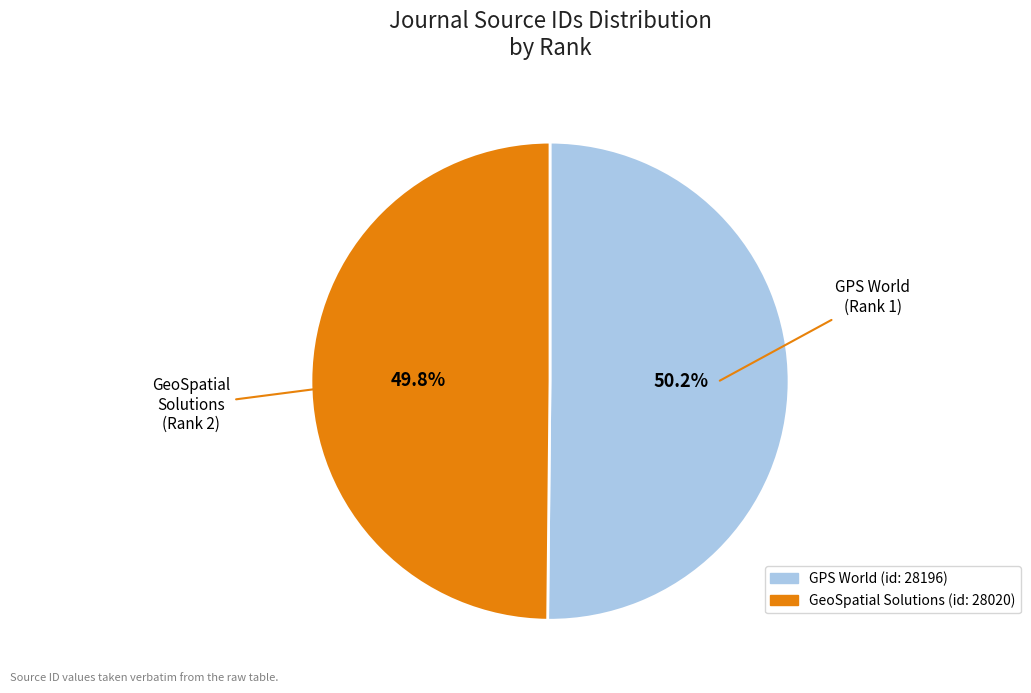

Is there a majority slice in this chart?

Yes